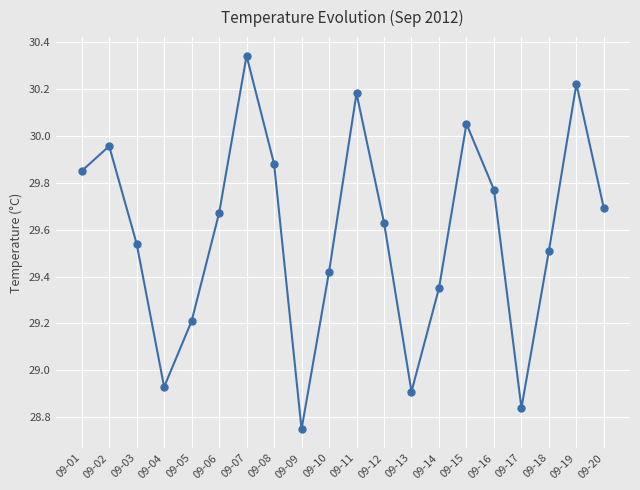

How many interior local peaks (higher than both neighbors) does the data have?

5